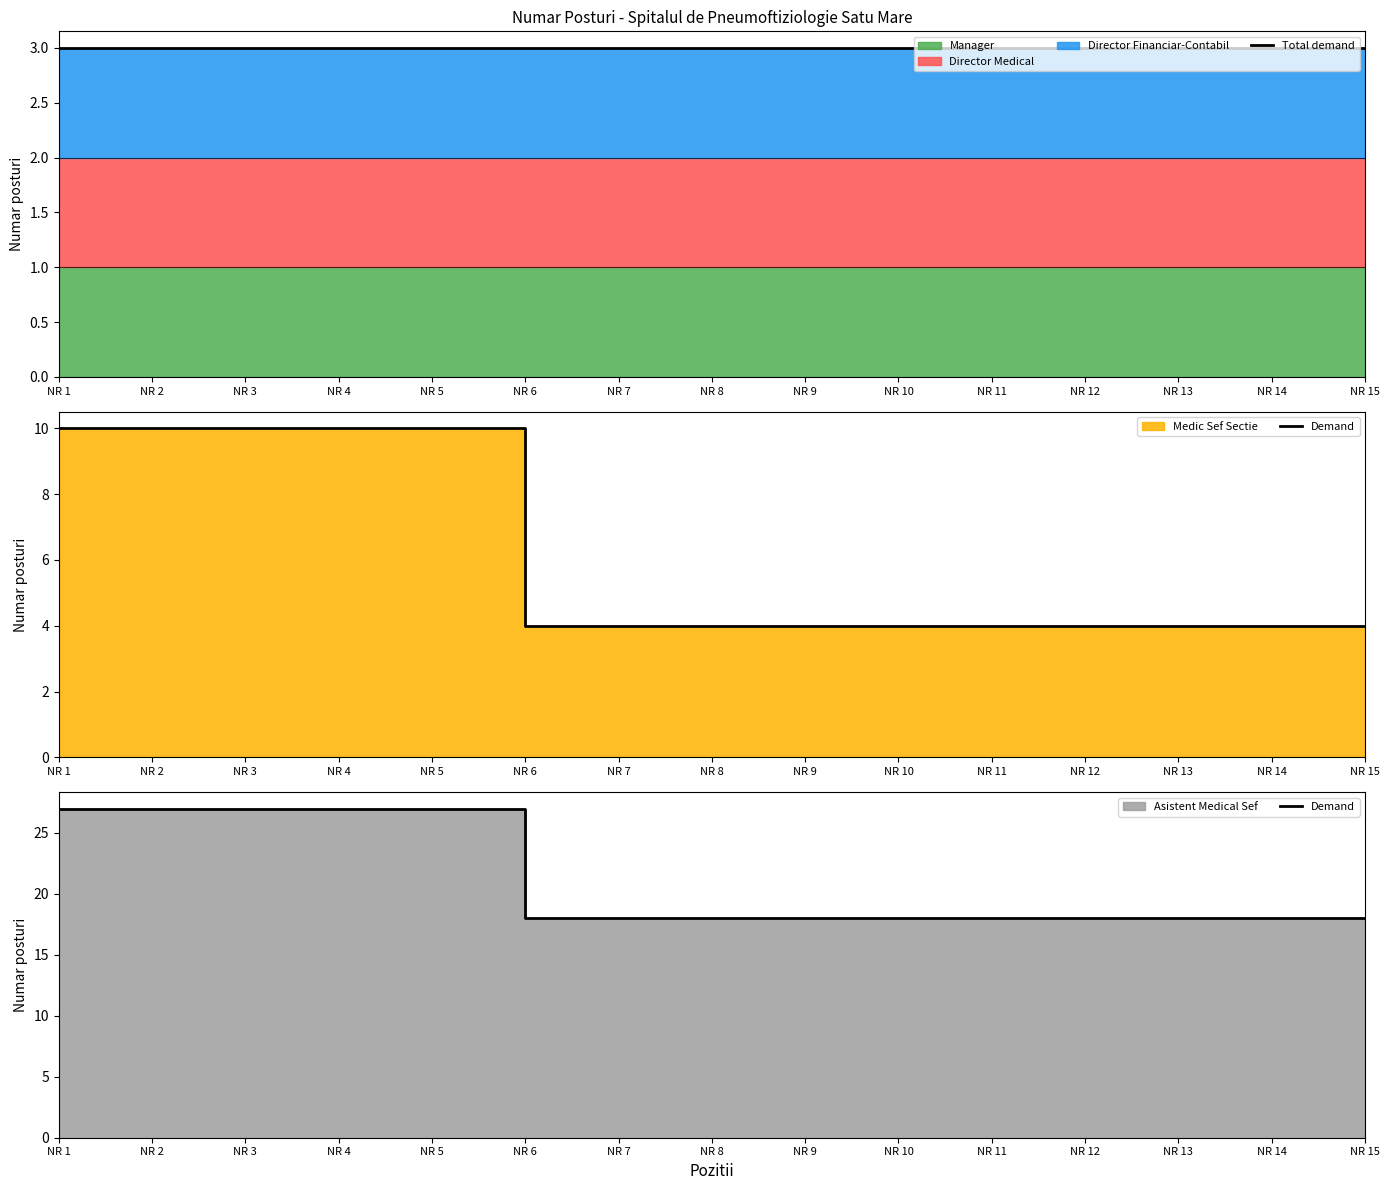

At which category does the chart reach its minimum across all series?

NR 1